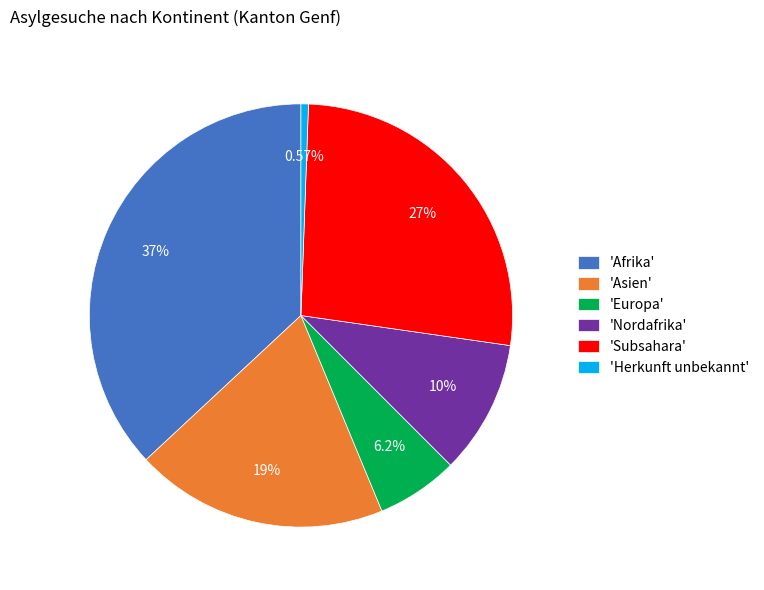

To the nearest percent, what is the difference between the largest and smallest slice percentages?

36%